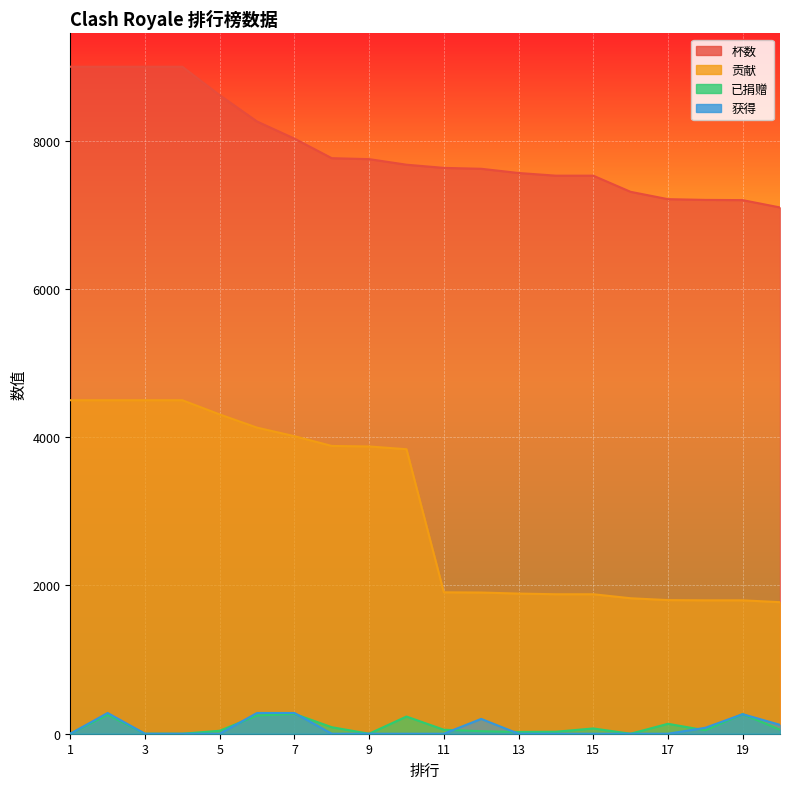

What is the average value of the 获得 series?

75